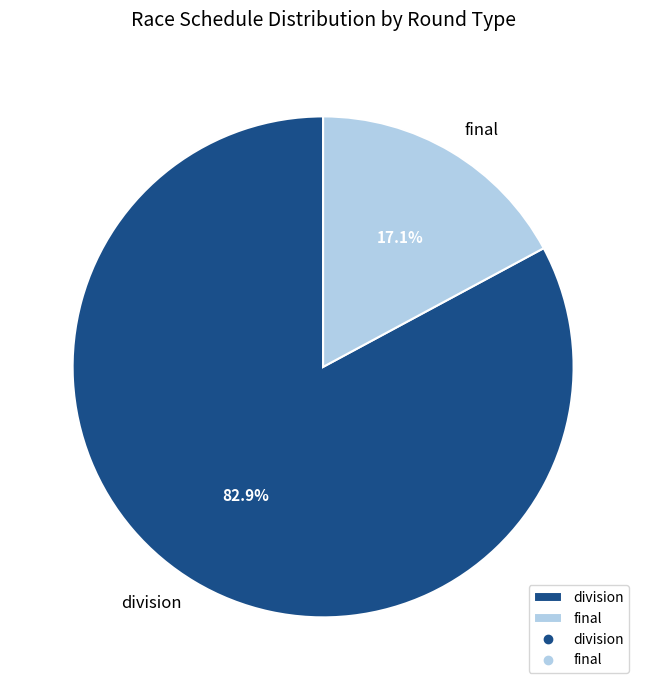

Does division represent more than half of the total?

Yes